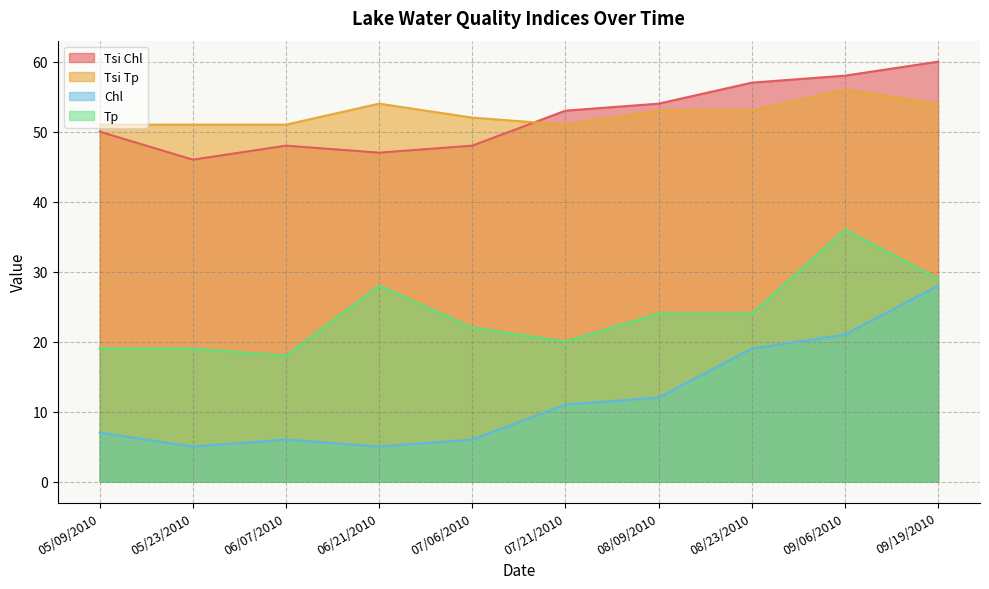

What position from the right is 09/06/2010?

2